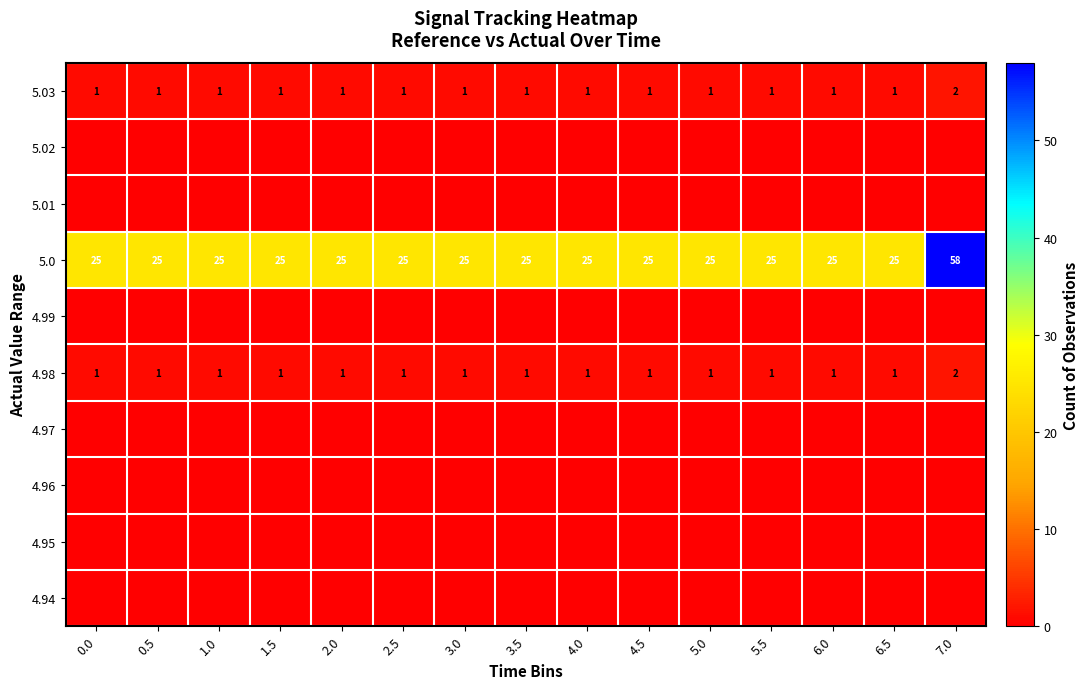

What is the maximum value shown in the chart?

58